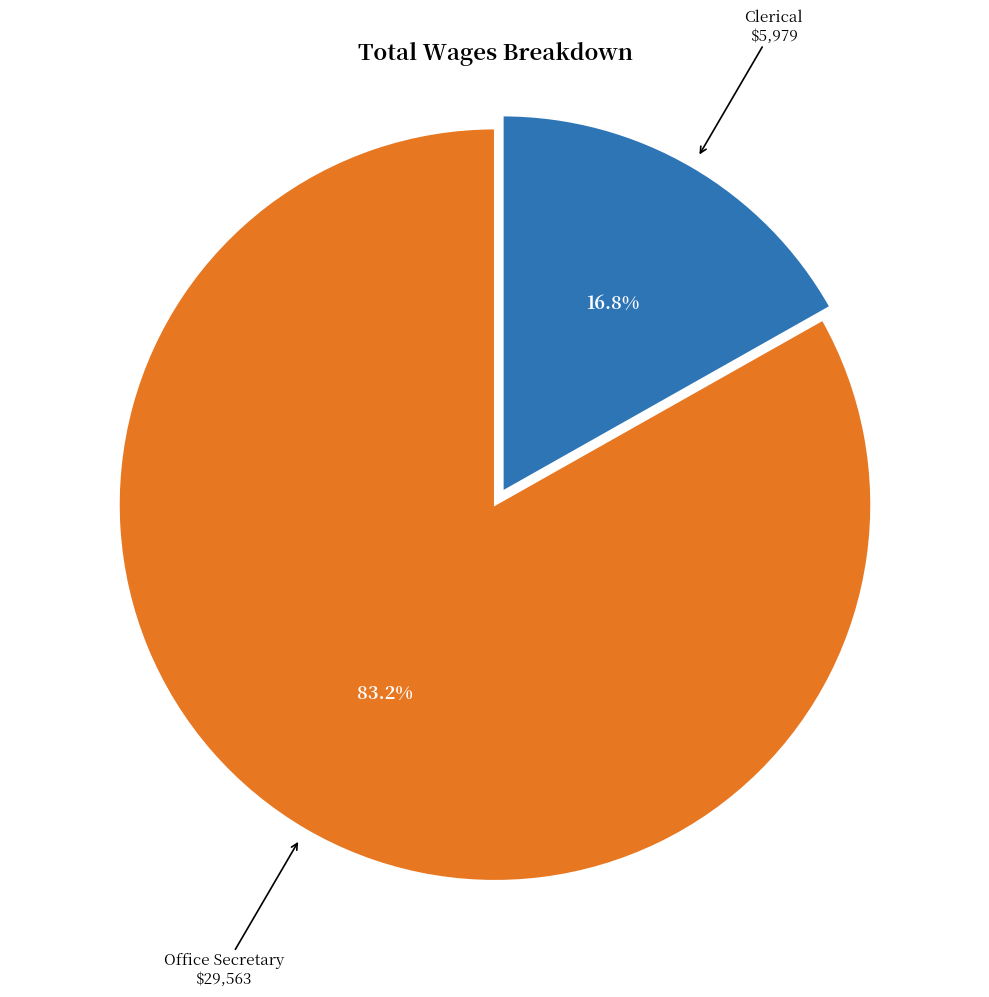

Combined, do Office Secretary and Clerical account for over 50%?

Yes